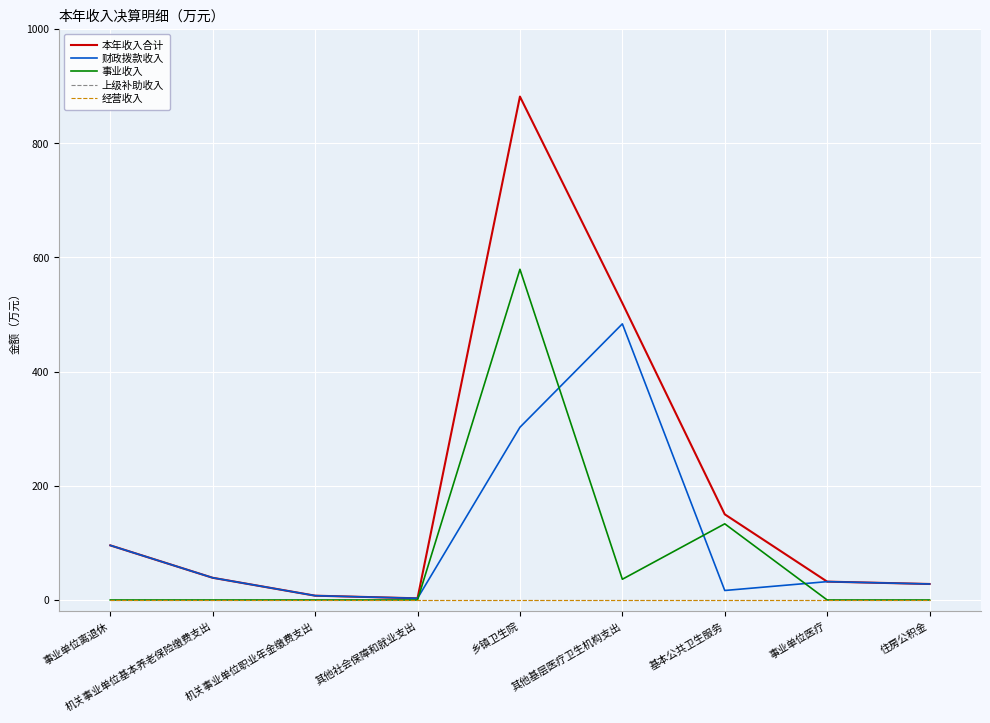

True or false: 财政拨款收入 has a value of 23.2 at 事业单位离退休.

False